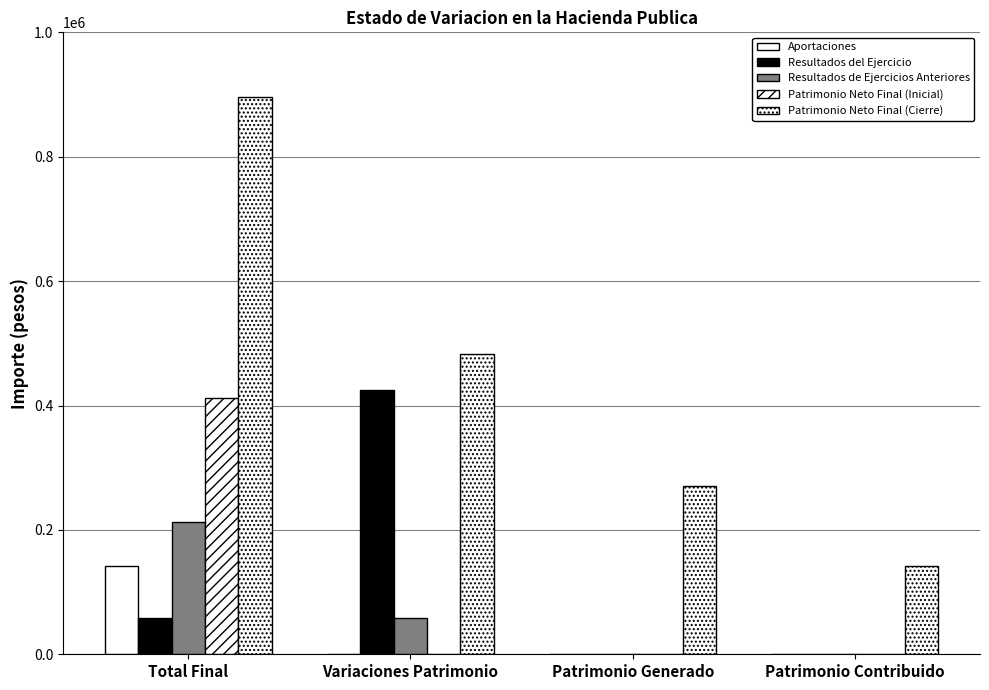

List the labels in order of Resultados del Ejercicio value, smallest first.

Patrimonio Generado, Patrimonio Contribuido, Total Final, Variaciones Patrimonio